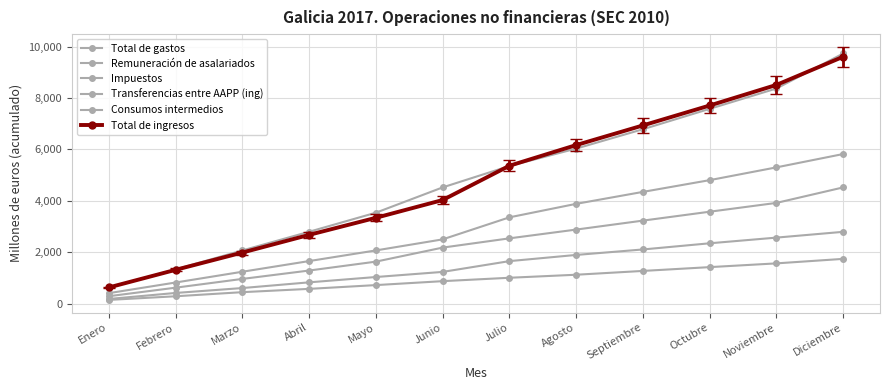

Reading right to left, extract all data points from this chart.

Total de gastos: Diciembre=9732	Noviembre=8370	Octubre=7578	Septiembre=6785	Agosto=6032	Julio=5354	Junio=4522	Mayo=3538	Abril=2797	Marzo=2070	Febrero=1333	Enero=625
Remuneración de asalariados: Diciembre=4523	Noviembre=3920	Octubre=3577	Septiembre=3231	Agosto=2882	Julio=2541	Junio=2181	Mayo=1635	Abril=1289	Marzo=963	Febrero=622	Enero=290
Impuestos: Diciembre=2795	Noviembre=2570	Octubre=2349	Septiembre=2109	Agosto=1896	Julio=1655	Junio=1236	Mayo=1037	Abril=830	Marzo=608	Febrero=417	Enero=183
Transferencias entre AAPP (ing): Diciembre=5821	Noviembre=5302	Octubre=4805	Septiembre=4348	Agosto=3883	Julio=3358	Junio=2501	Mayo=2071	Abril=1657	Marzo=1242	Febrero=823	Enero=409
Consumos intermedios: Diciembre=1743	Noviembre=1568	Octubre=1422	Septiembre=1274	Agosto=1126	Julio=1008	Junio=876	Mayo=723	Abril=576	Marzo=448	Febrero=288	Enero=147
Total de ingresos: Diciembre=9605	Noviembre=8509	Octubre=7708	Septiembre=6933	Agosto=6168	Julio=5364	Junio=4031	Mayo=3340	Abril=2676	Marzo=1988	Febrero=1316	Enero=631